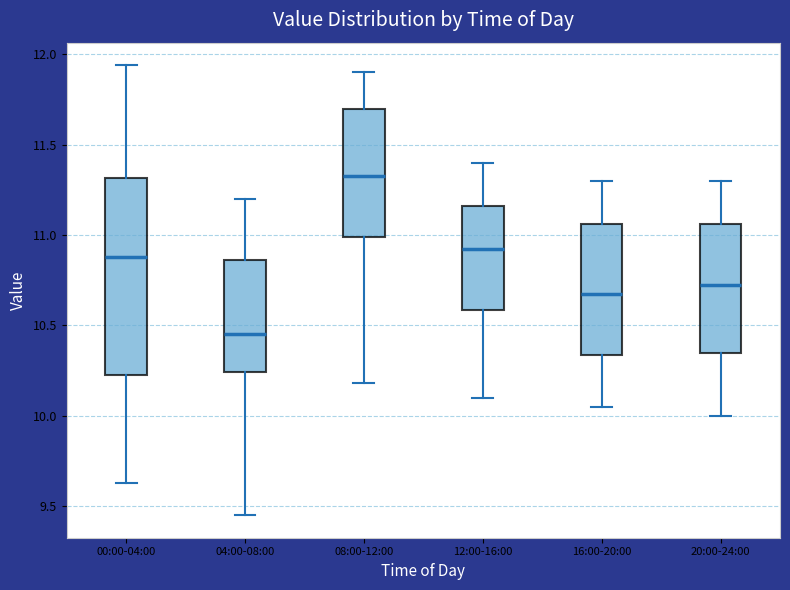

Reading left to right, read every box against the y-axis: the position of its median line, the range the box covers, and the ends of its whiskers. The values are not printed on the chart, so give them approximately, as read against the axis.

00:00-04:00: median 10.90, box 10.25 to 11.30, whiskers 9.65 to 11.95
04:00-08:00: median 10.45, box 10.25 to 10.85, whiskers 9.45 to 11.20
08:00-12:00: median 11.35, box 11.00 to 11.70, whiskers 10.20 to 11.90
12:00-16:00: median 10.95, box 10.60 to 11.15, whiskers 10.10 to 11.40
16:00-20:00: median 10.70, box 10.35 to 11.05, whiskers 10.05 to 11.30
20:00-24:00: median 10.75, box 10.35 to 11.05, whiskers 10.00 to 11.30